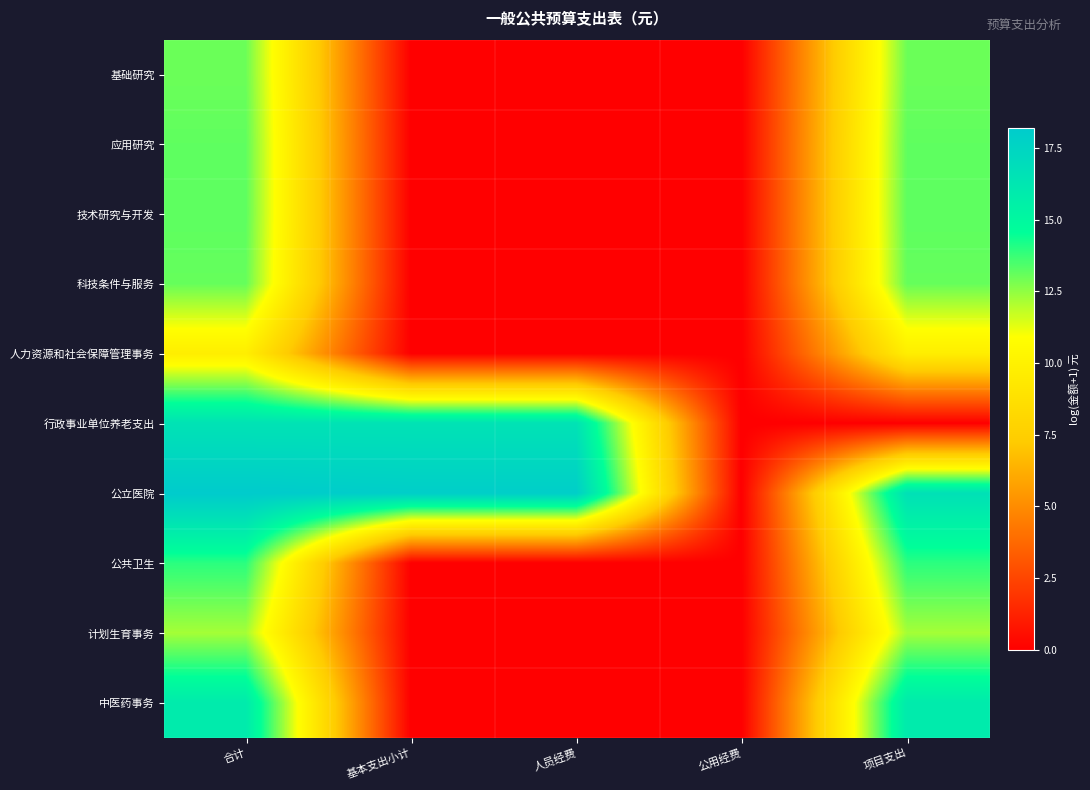

Reading left to right, transcribe all the data shown in this chart.

基础研究: 合计=13.0	基本支出小计=0.0	人员经费=0.0	公用经费=0.0	项目支出=13.0
应用研究: 合计=13.2	基本支出小计=0.0	人员经费=0.0	公用经费=0.0	项目支出=13.2
技术研究与开发: 合计=13.2	基本支出小计=0.0	人员经费=0.0	公用经费=0.0	项目支出=13.2
科技条件与服务: 合计=13.1	基本支出小计=0.0	人员经费=0.0	公用经费=0.0	项目支出=13.1
人力资源和社会保障管理事务: 合计=9.7	基本支出小计=0.0	人员经费=0.0	公用经费=0.0	项目支出=9.7
行政事业单位养老支出: 合计=16.5	基本支出小计=16.5	人员经费=16.5	公用经费=0.0	项目支出=0.0
公立医院: 合计=18.2	基本支出小计=18.0	人员经费=18.0	公用经费=0.0	项目支出=16.7
公共卫生: 合计=13.9	基本支出小计=0.0	人员经费=0.0	公用经费=0.0	项目支出=13.9
计划生育事务: 合计=12.2	基本支出小计=0.0	人员经费=0.0	公用经费=0.0	项目支出=12.2
中医药事务: 合计=15.9	基本支出小计=0.0	人员经费=0.0	公用经费=0.0	项目支出=15.9